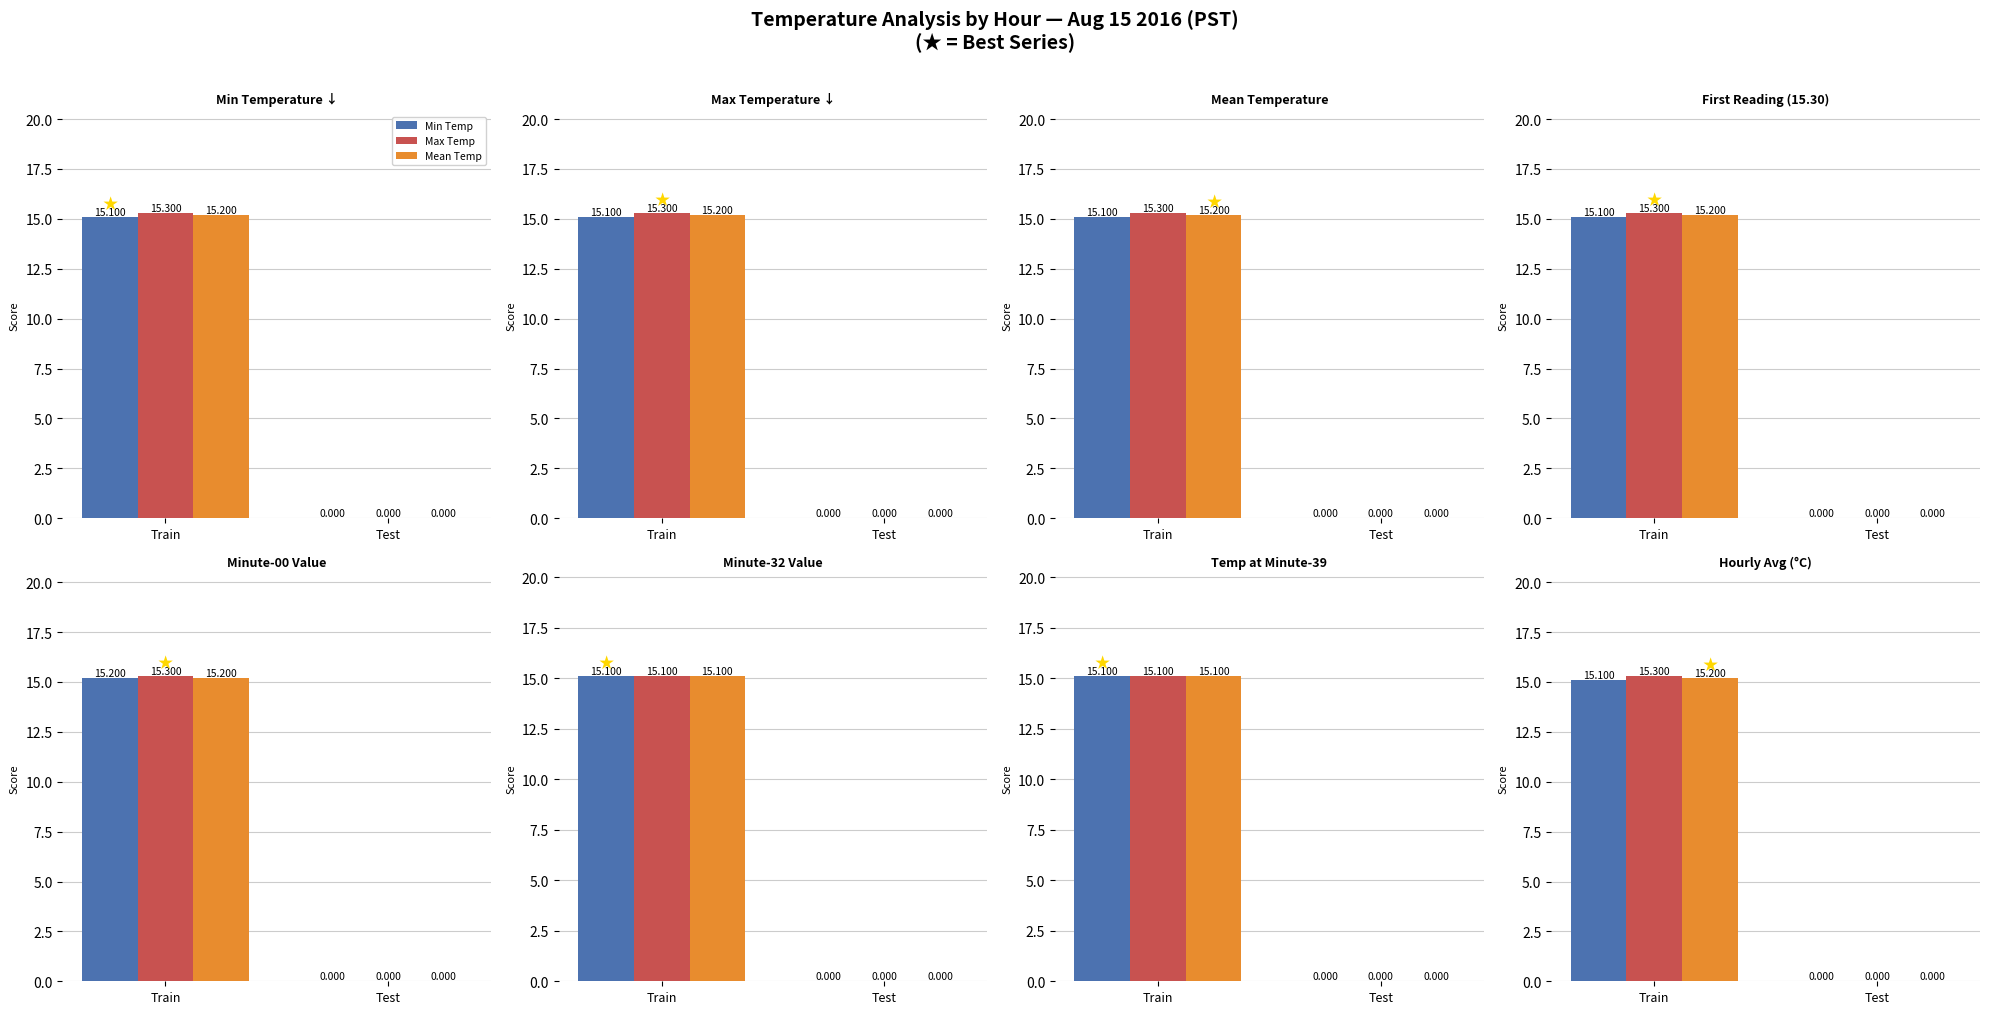

At which category does the chart reach its peak across all series?

Train